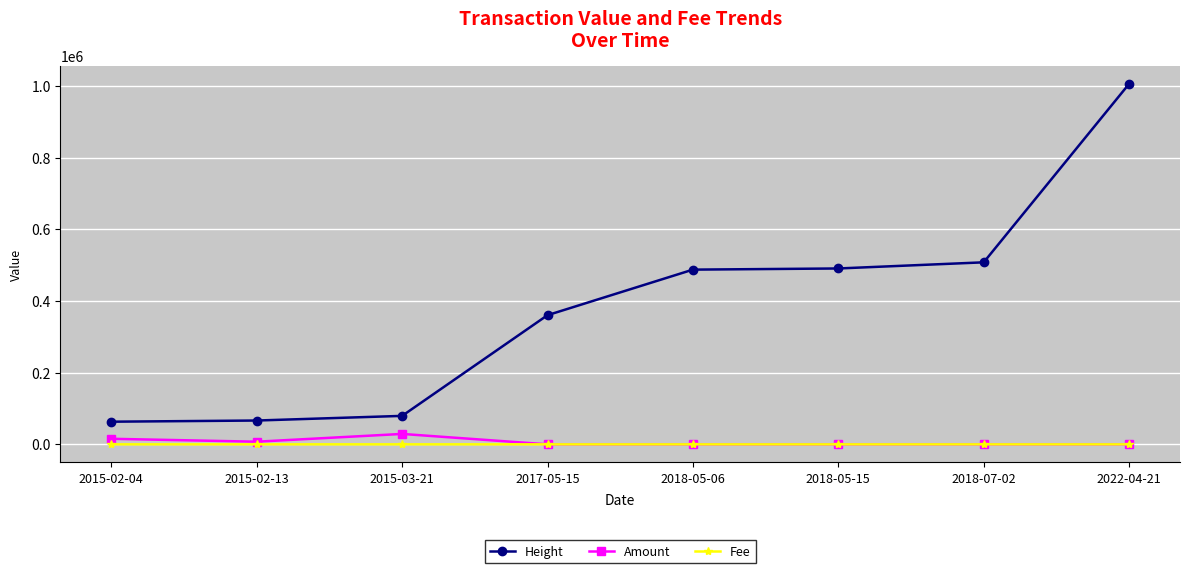

Which series has the widest spread of values?

Height